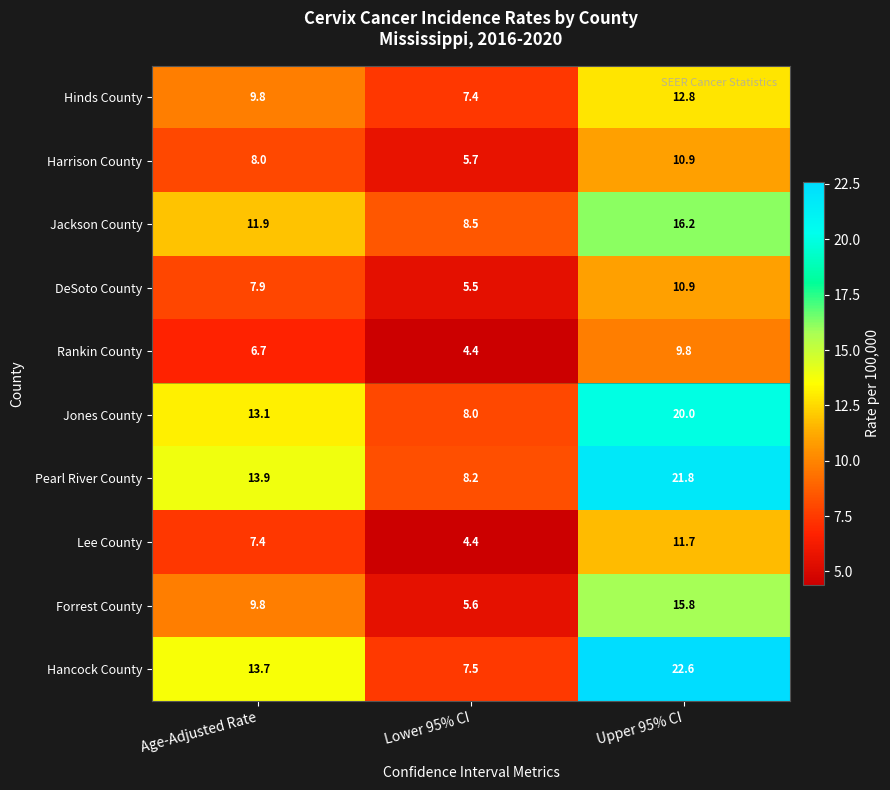

Rank the categories by Hinds County value from highest to lowest.

Upper 95% CI, Age-Adjusted Rate, Lower 95% CI